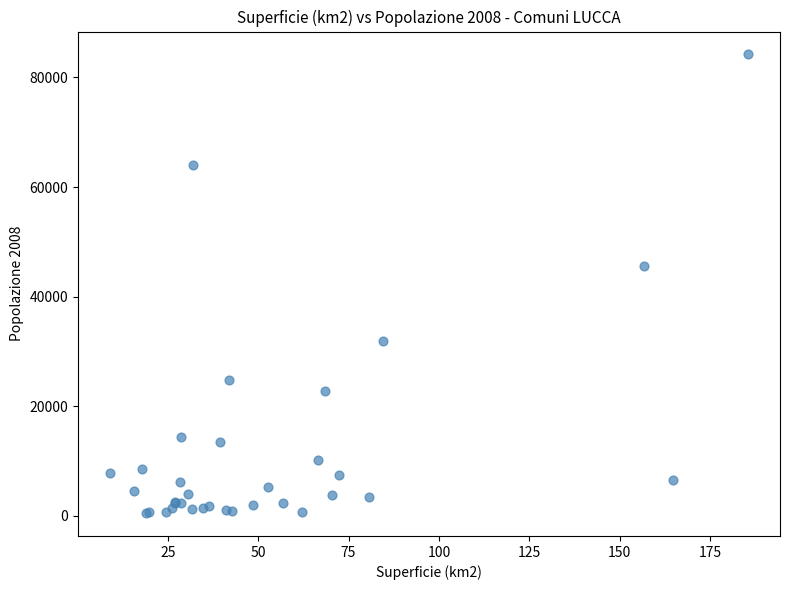

What Y value in the scatter plot is closest to 42342?

45570